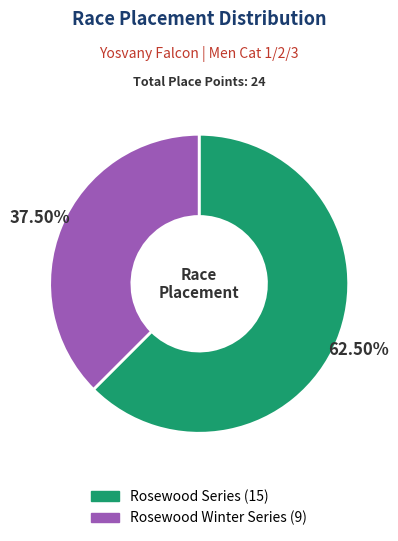

Is there a majority slice in this chart?

Yes